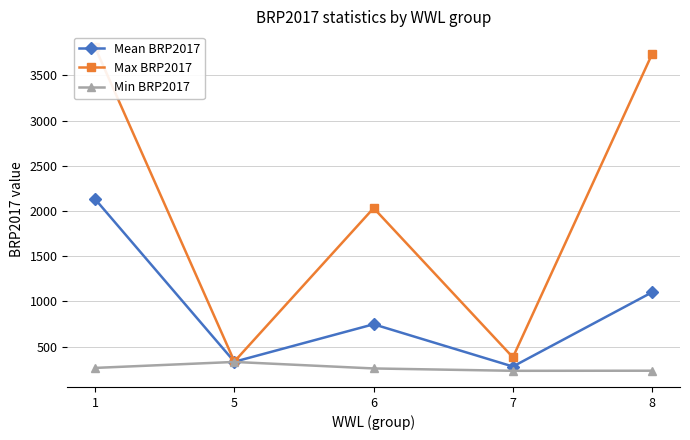

Is it true that Mean BRP2017 equals 333.0 at 5?

True